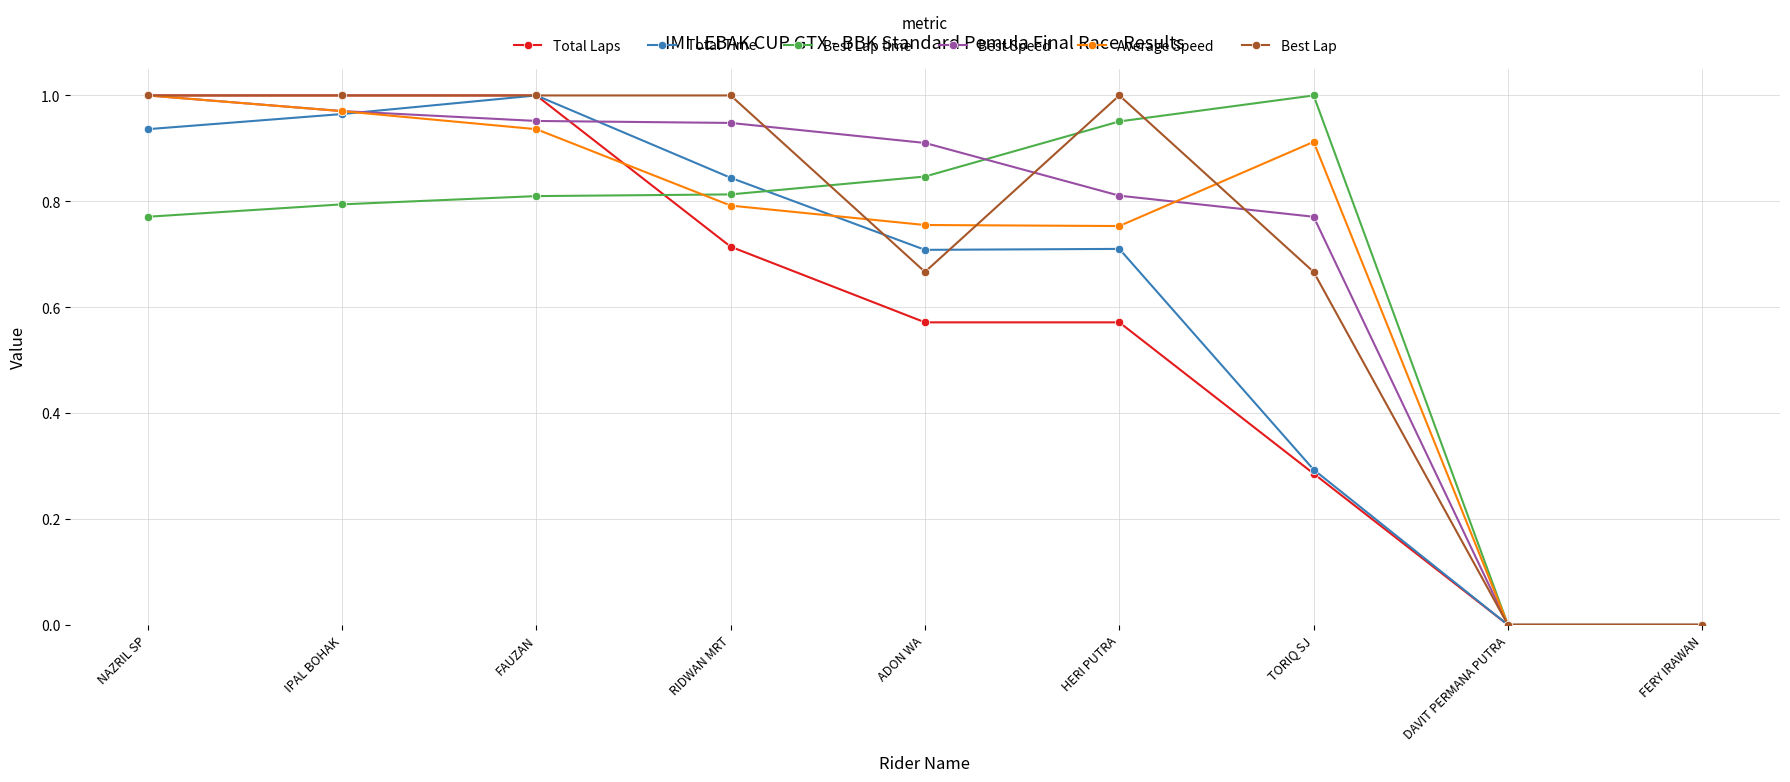

What is the difference between the highest and lowest values at FAUZAN?

0.2